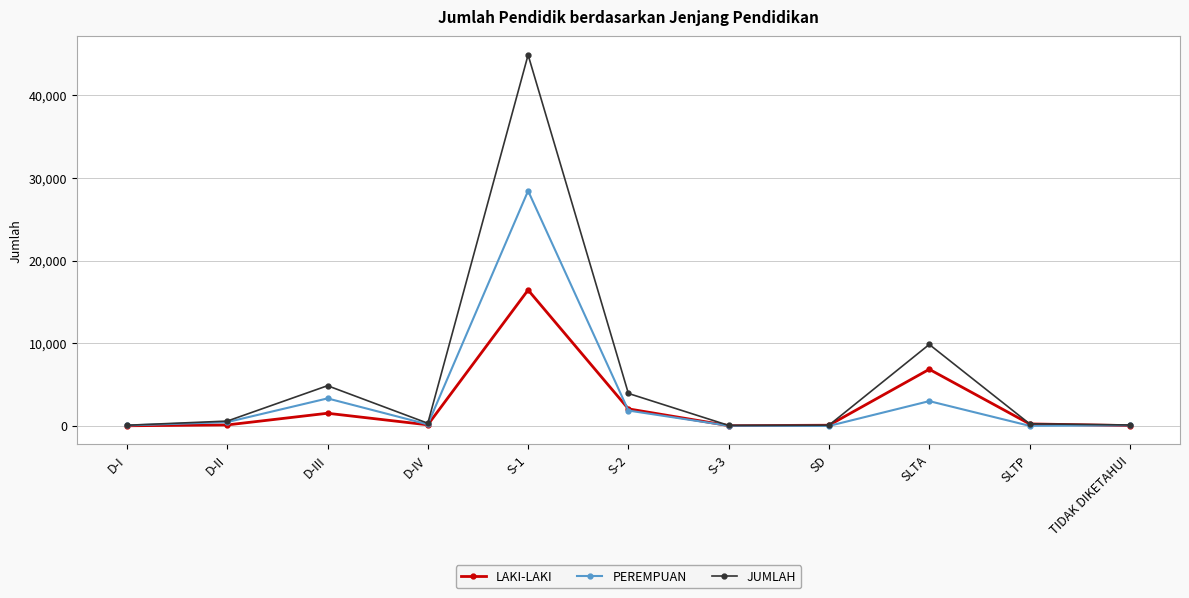

List the series in order of their overall mean, highest first.

JUMLAH, PEREMPUAN, LAKI-LAKI